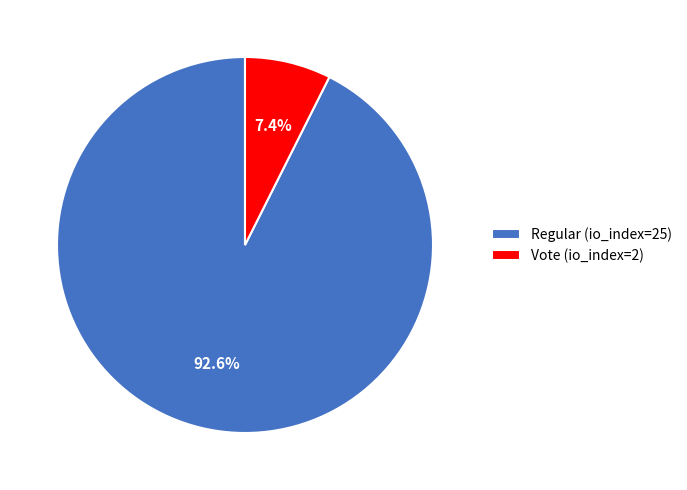

The Regular (io_index=25) slice represents 93% of the pie. True or false?

True